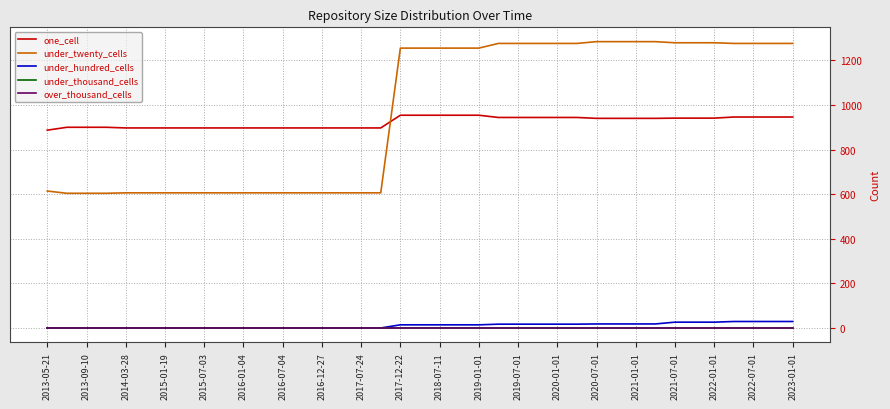

Does the chart display data point markers on the line(s)?

No